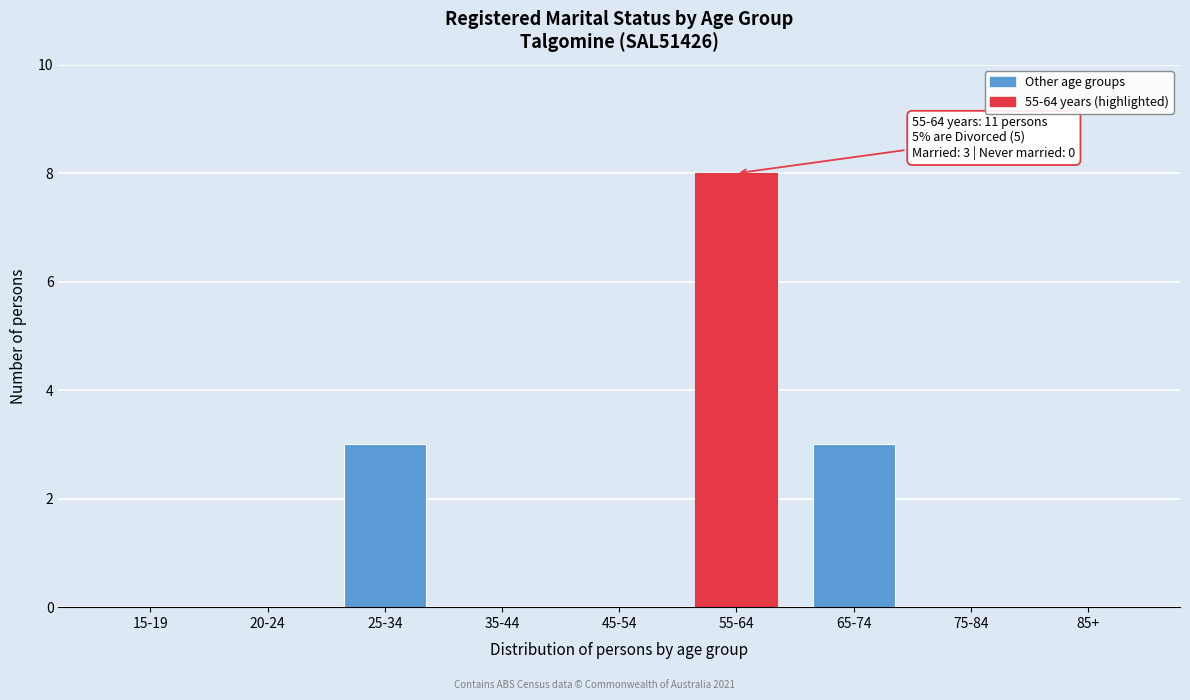

Reading left to right, extract all data points from this chart.

15-19=0	20-24=0	25-34=3	35-44=0	45-54=0	55-64=8	65-74=3	75-84=0	85+=0